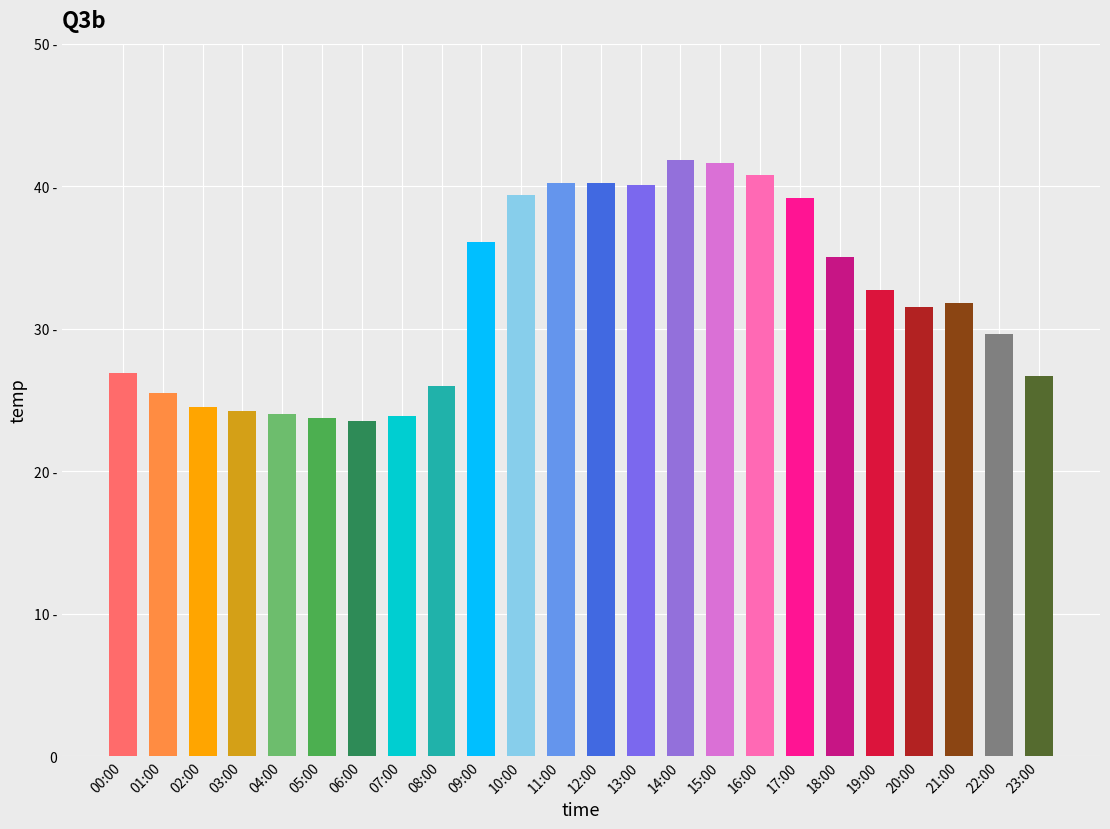

Which category has the highest value across all series?

14:00